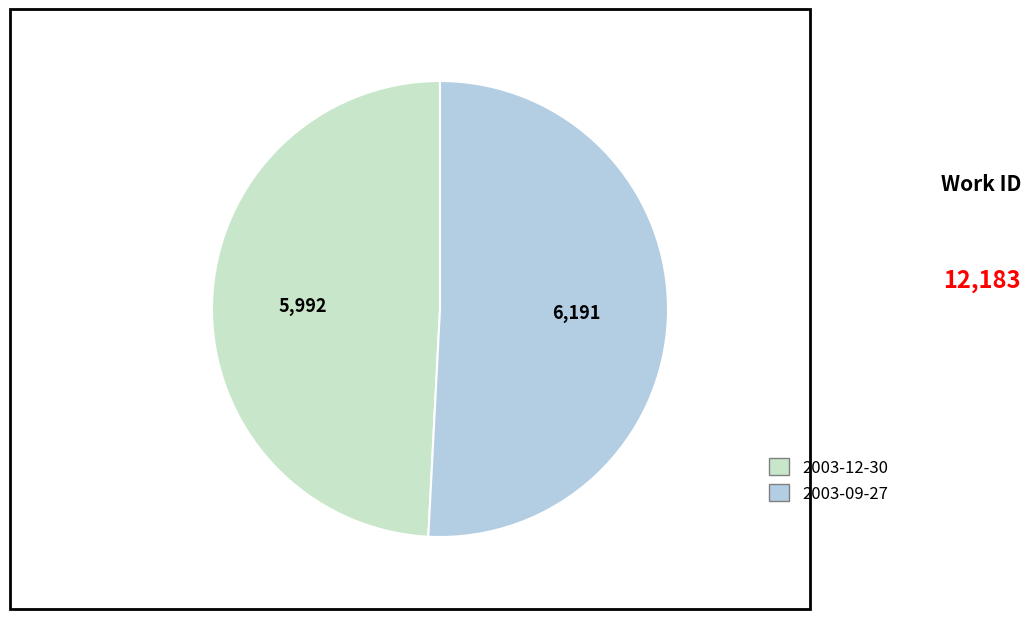

Which category has the smallest portion of the pie?

2003-12-30